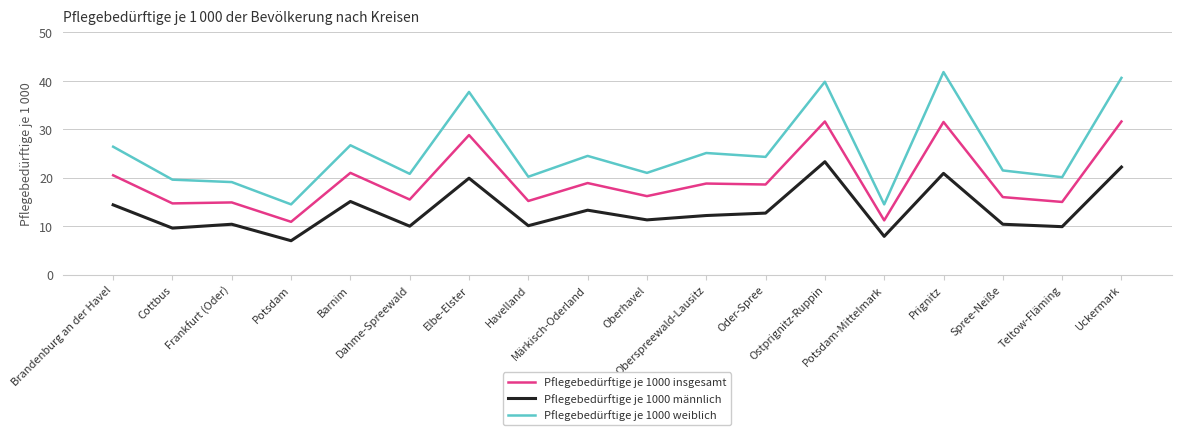

List the series in order of their overall mean, lowest first.

Pflegebedürftige je 1000 männlich, Pflegebedürftige je 1000 insgesamt, Pflegebedürftige je 1000 weiblich